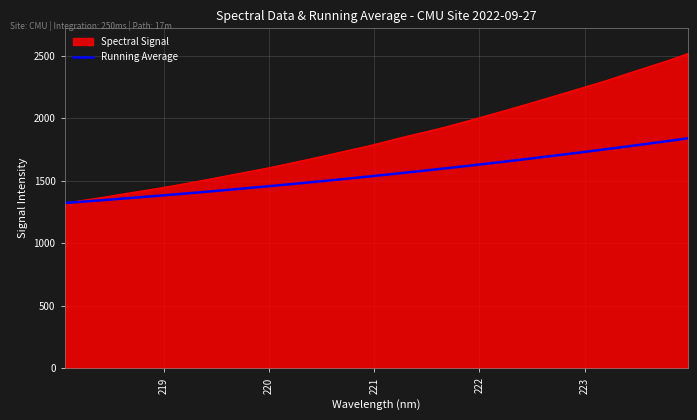

Which series has the largest total across all categories?

Spectral Signal